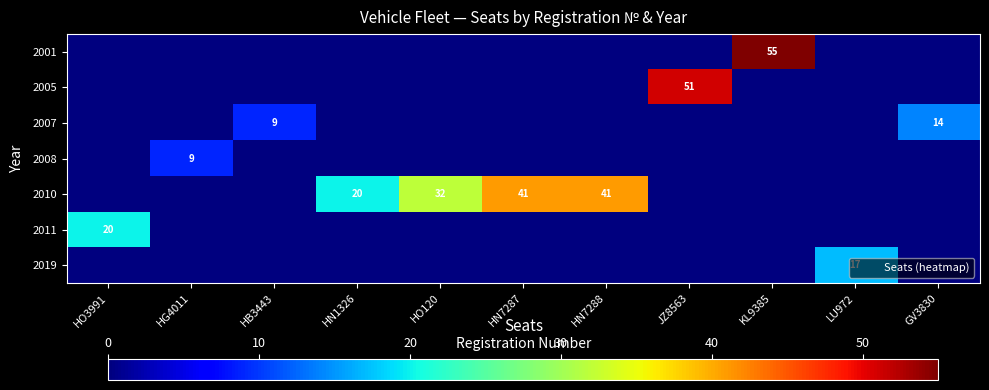

Between HB3443 and HG4011, which is larger?

HB3443